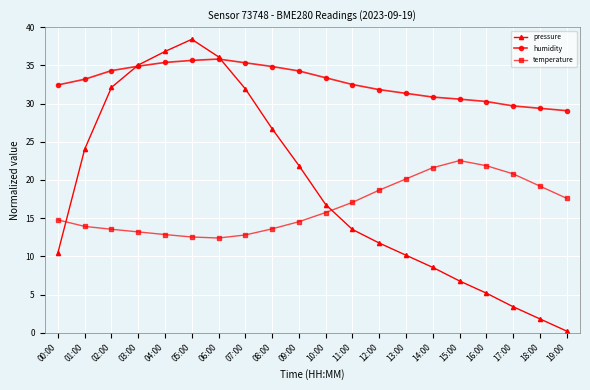

True or false: temperature has more than 1 interior local peaks.

False